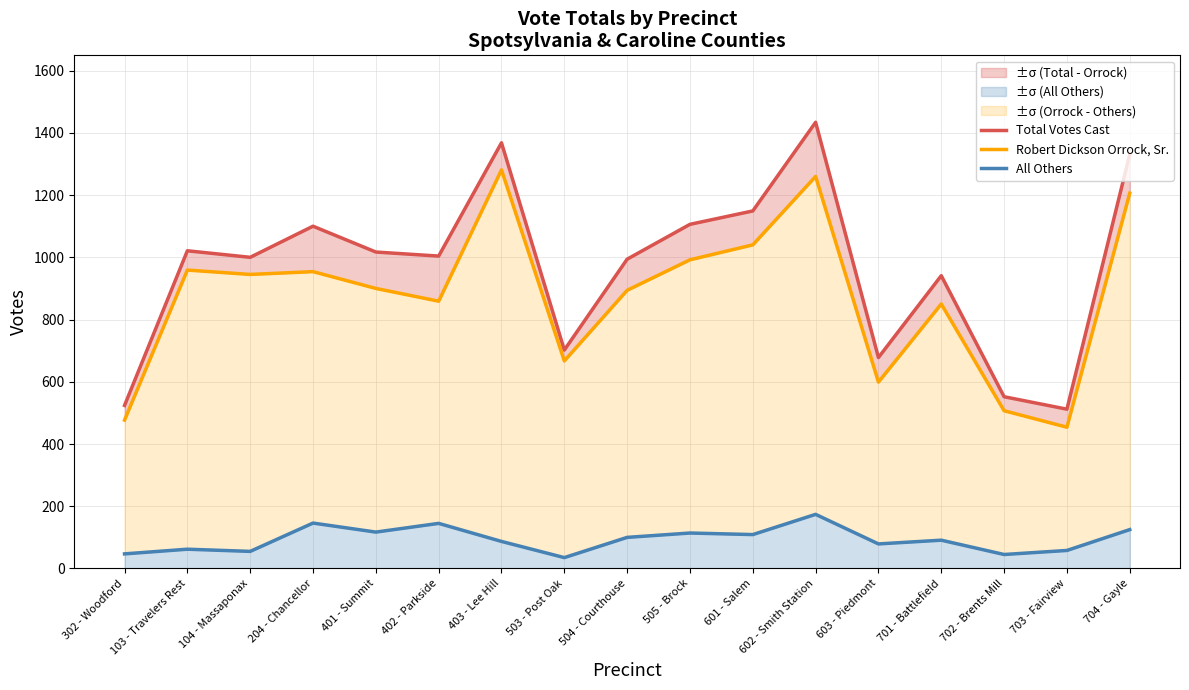

True or false: Total Votes Cast and Robert Dickson Orrock, Sr. cross at least once.

False